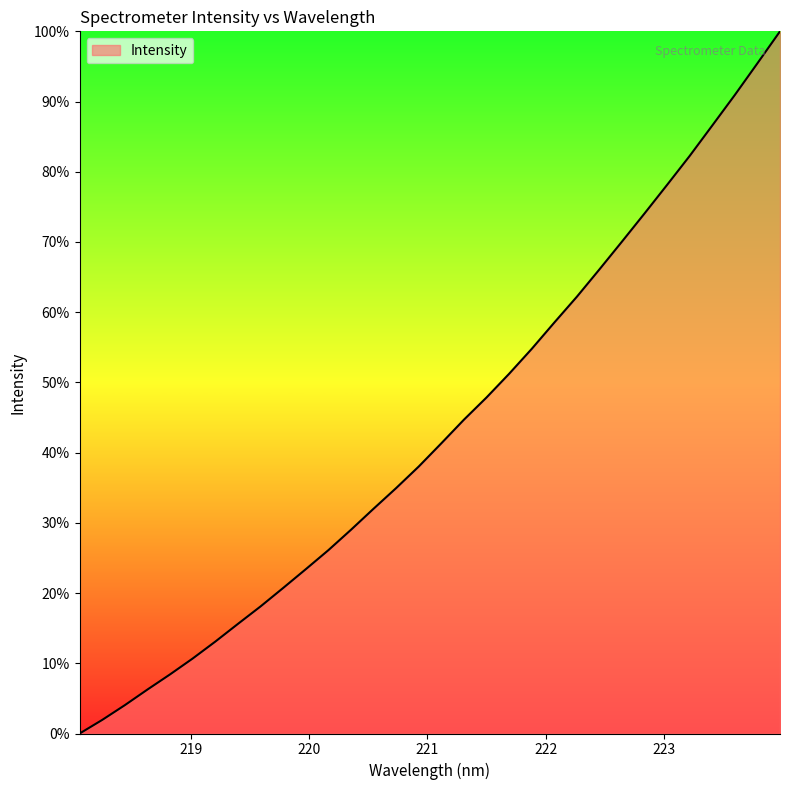

What is the difference between the maximum and minimum values?

100.0